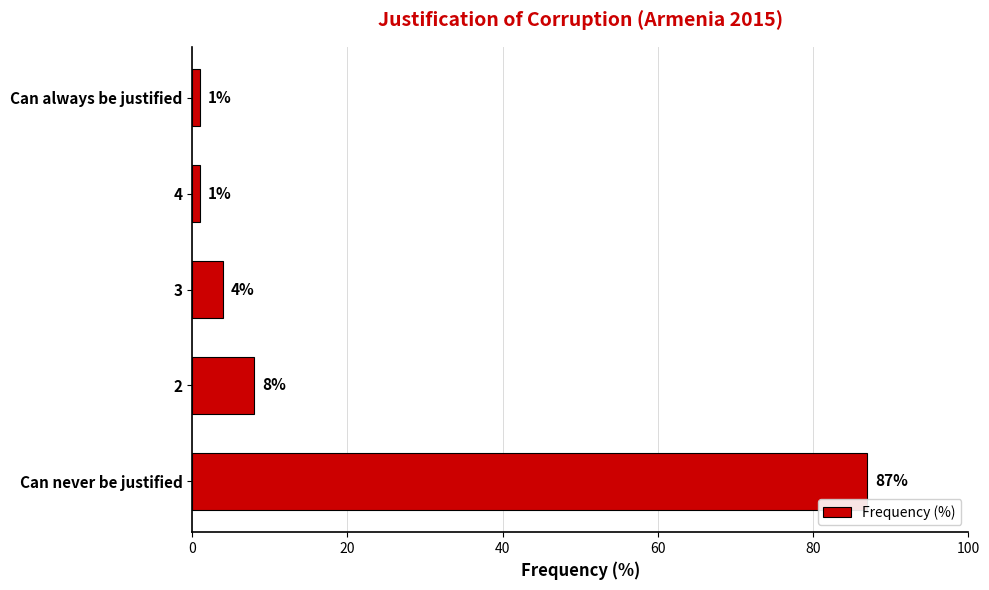

Is it true that the value at Can never be justified is 87?

True